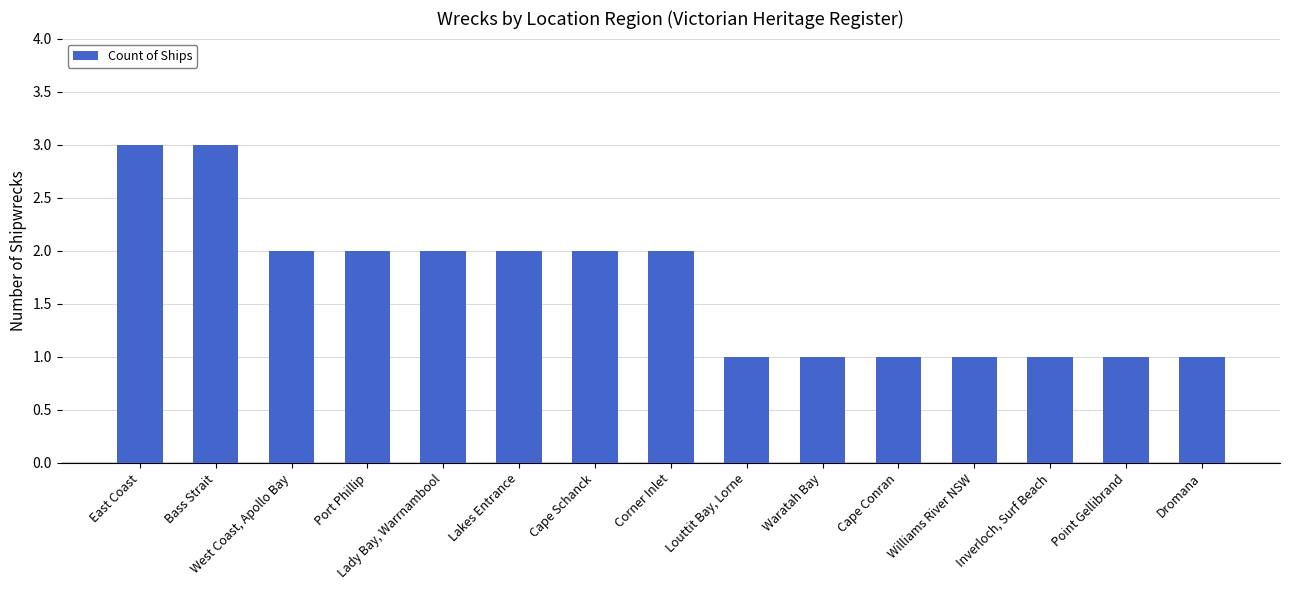

True or false: the data shows 3 at Corner Inlet.

False